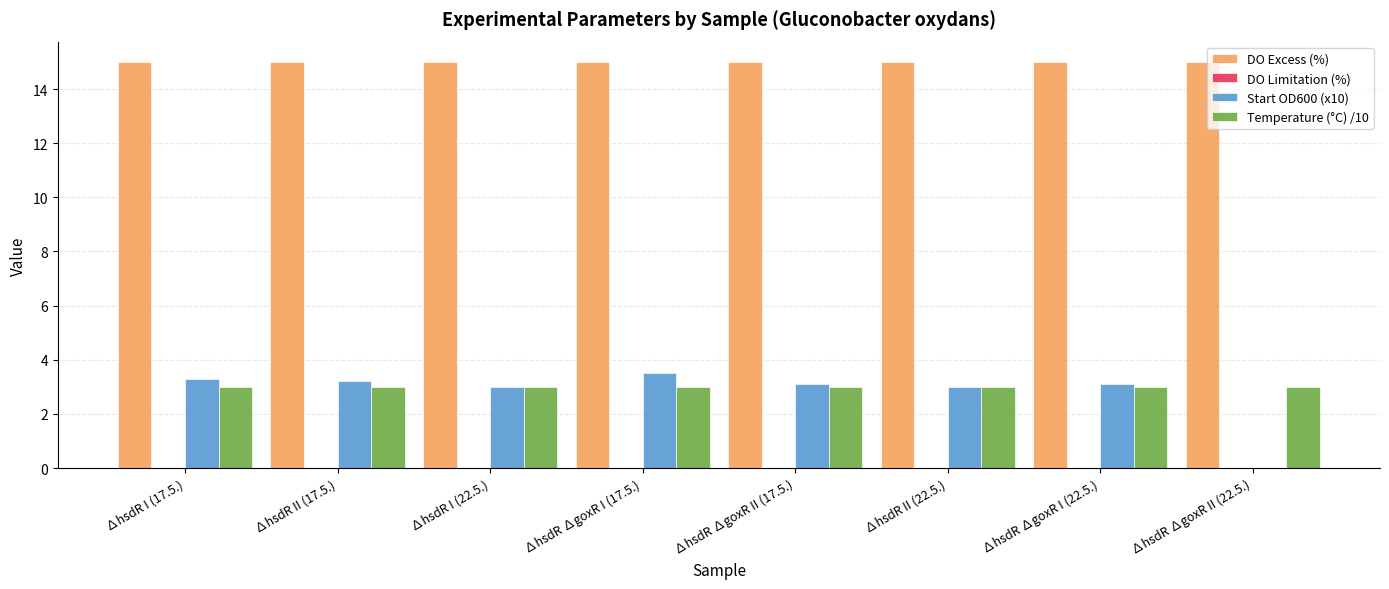

What is the total value across all series at ∆hsdR ∆goxR I (22.5.)?

21.1